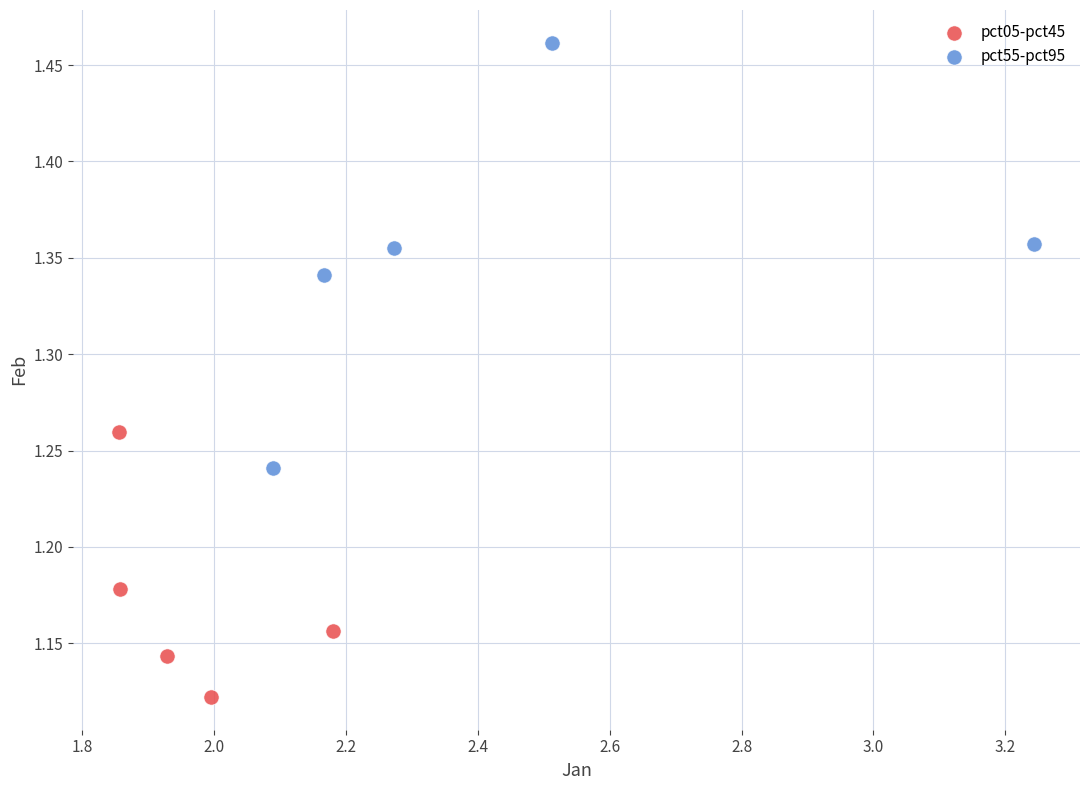

Which series has the largest Y range (max minus min)?

pct55-pct95